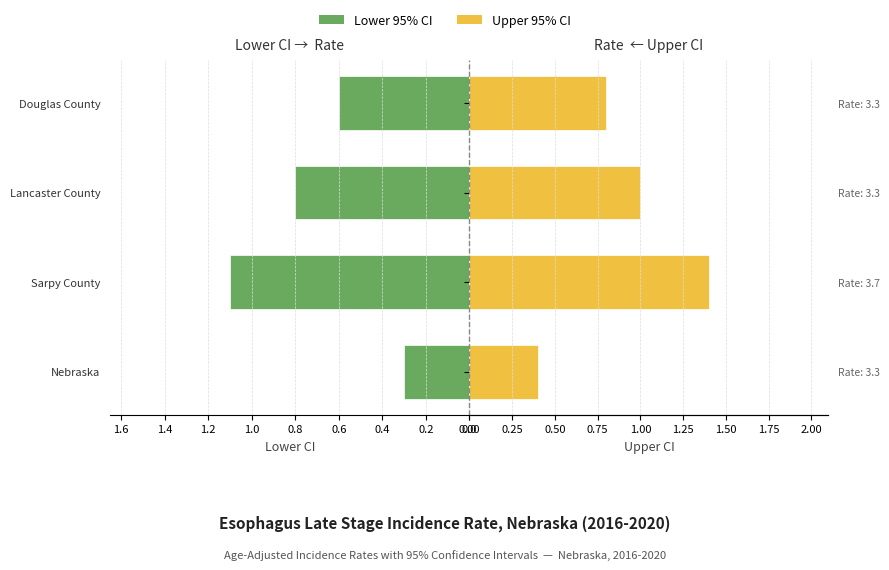

How many series are shown in this chart?

2